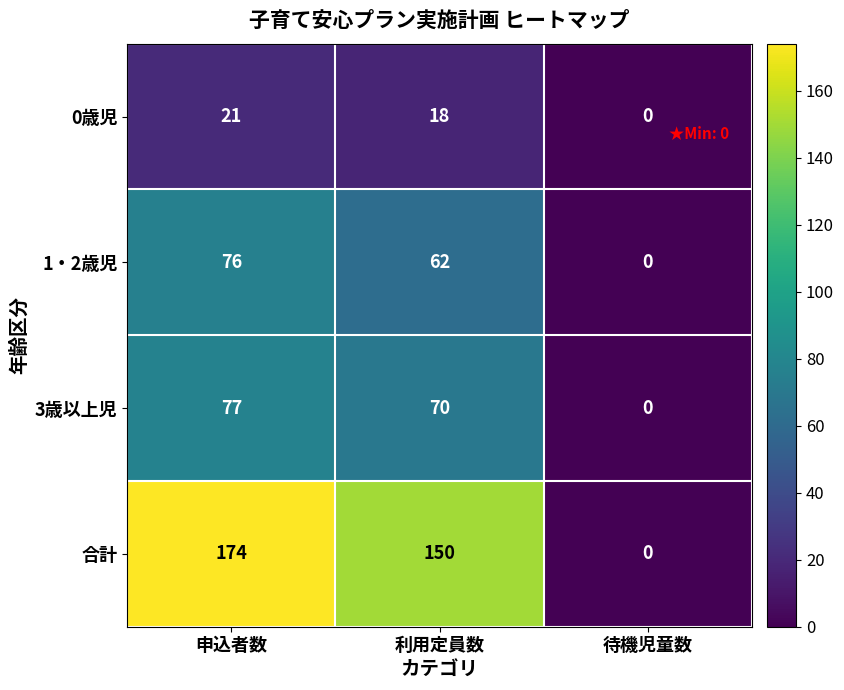

What is the difference between the highest and lowest values at 利用定員数?

132